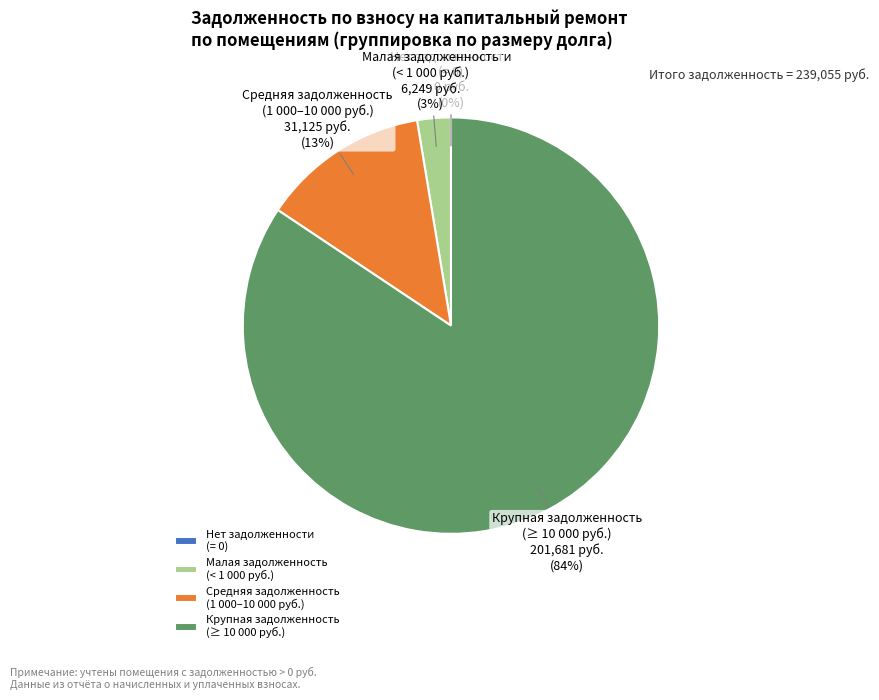

Between Средняя задолженность (1 000–10 000 руб.) and Малая задолженность (< 1 000 руб.), which is larger?

Средняя задолженность (1 000–10 000 руб.)